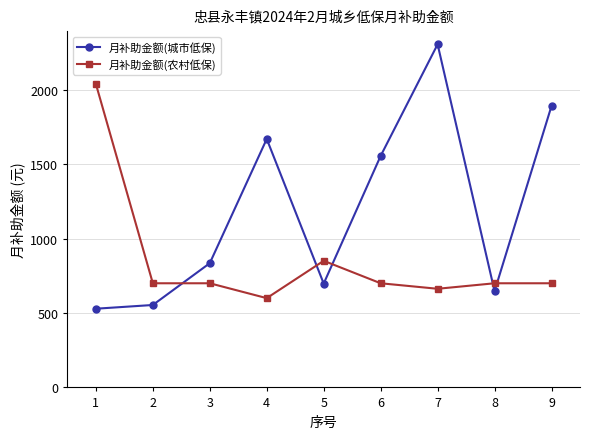

Which series has the largest total across all categories?

月补助金额(城市低保)